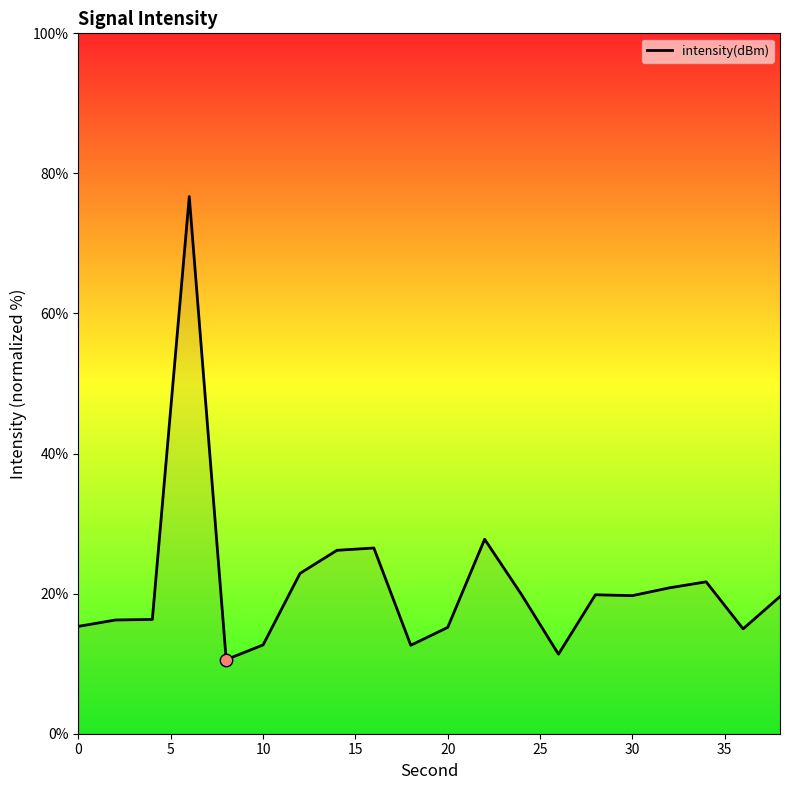

What is the greatest value displayed?

76.7